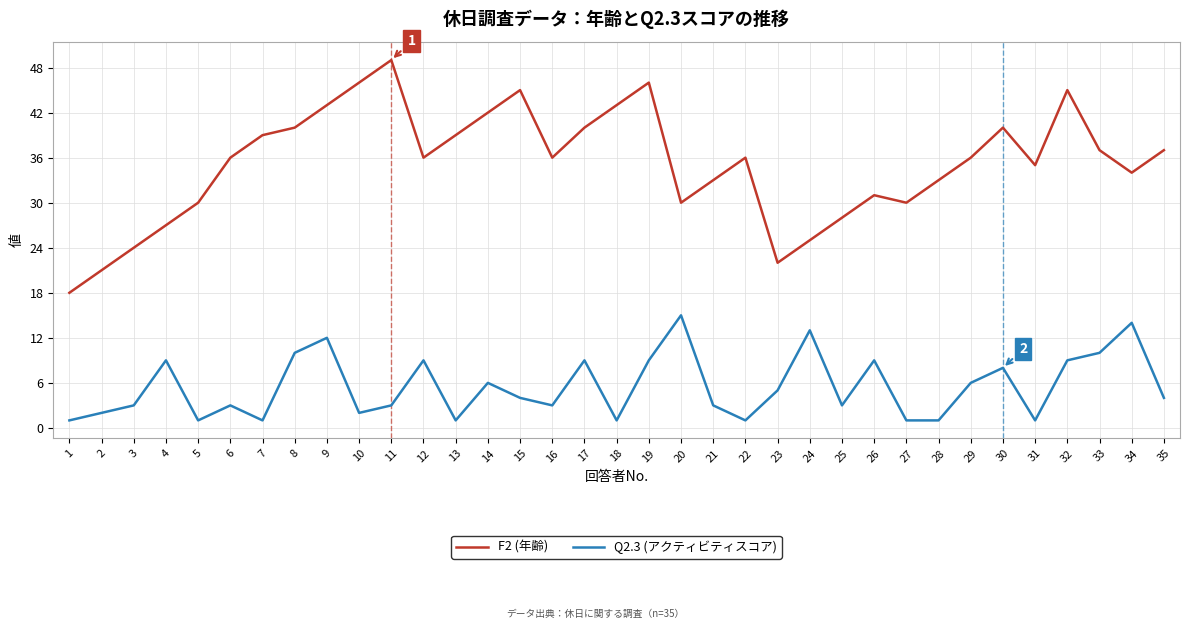

What is the difference between the Q2.3 (アクティビティスコア) values at 7 and 10?

1